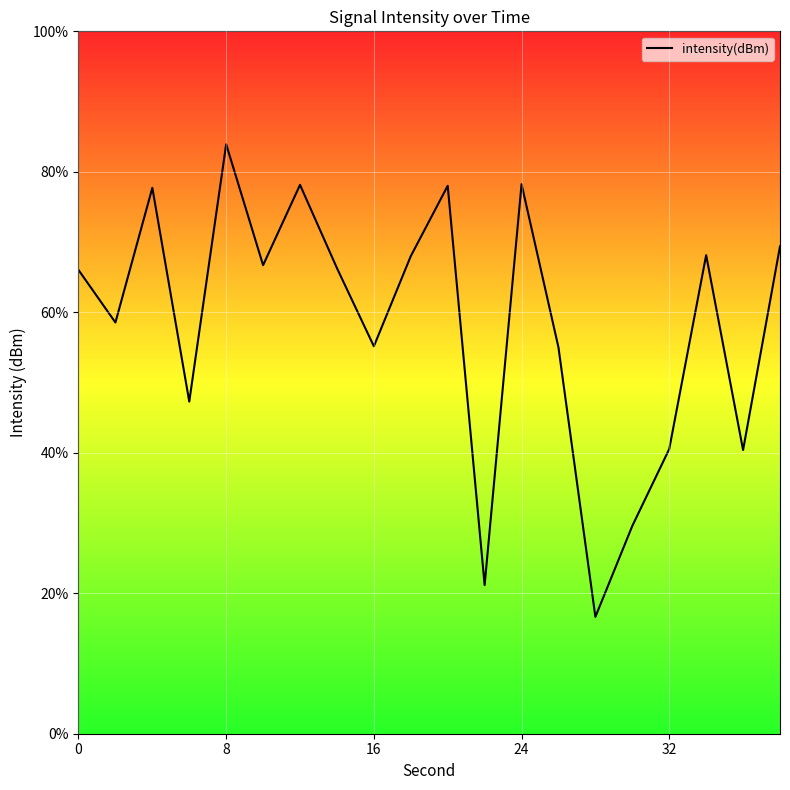

What is the difference between the maximum and minimum values?

67.3